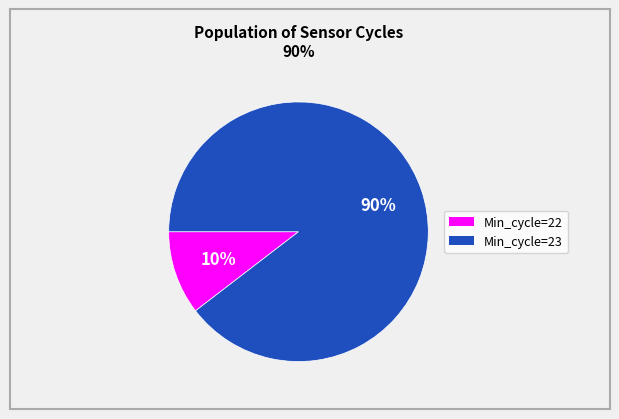

Which category has the biggest portion of the pie?

Min_cycle=23